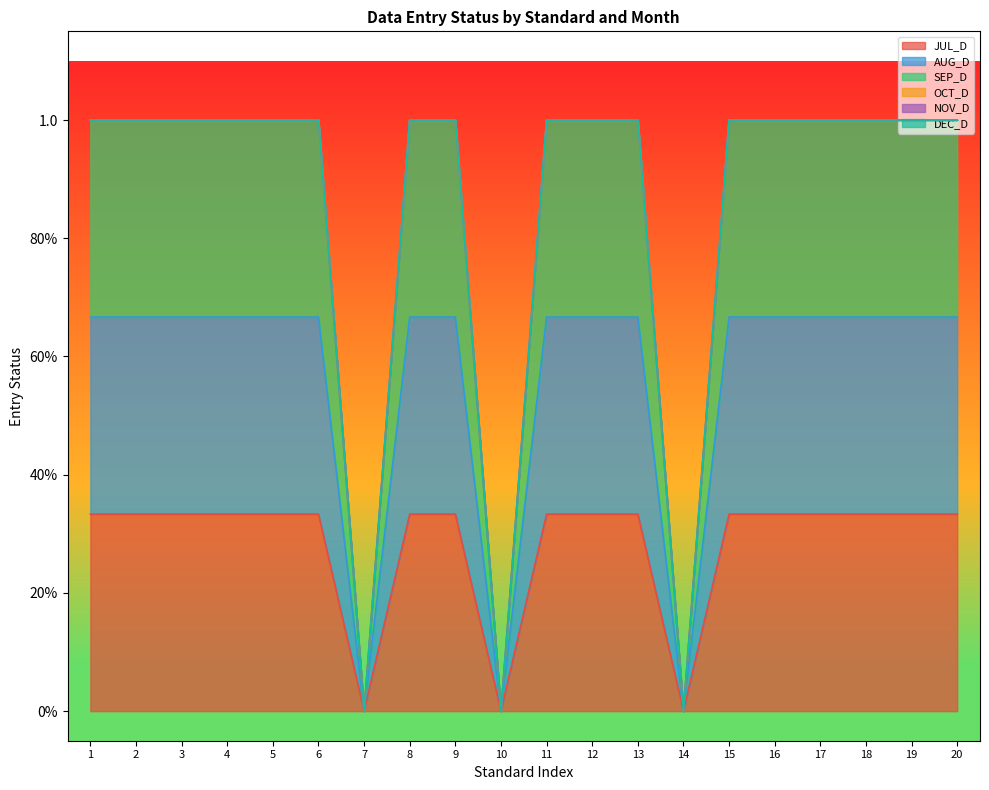

Reading left to right, what are all the values shown in this chart?

JUL_D: 1=0.3	2=0.3	3=0.3	4=0.3	5=0.3	6=0.3	7=0.0	8=0.3	9=0.3	10=0.0	11=0.3	12=0.3	13=0.3	14=0.0	15=0.3	16=0.3	17=0.3	18=0.3	19=0.3	20=0.3
AUG_D: 1=0.7	2=0.7	3=0.7	4=0.7	5=0.7	6=0.7	7=0.0	8=0.7	9=0.7	10=0.0	11=0.7	12=0.7	13=0.7	14=0.0	15=0.7	16=0.7	17=0.7	18=0.7	19=0.7	20=0.7
SEP_D: 1=1.0	2=1.0	3=1.0	4=1.0	5=1.0	6=1.0	7=0.0	8=1.0	9=1.0	10=0.0	11=1.0	12=1.0	13=1.0	14=0.0	15=1.0	16=1.0	17=1.0	18=1.0	19=1.0	20=1.0